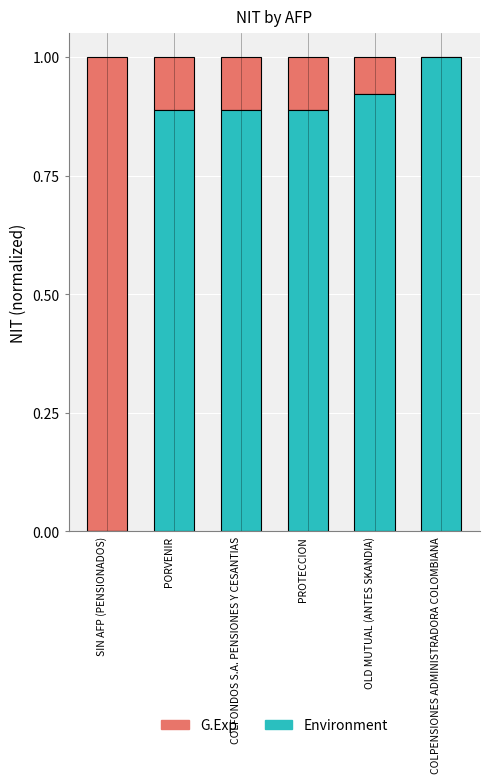

Count the number of categories in the chart.

6